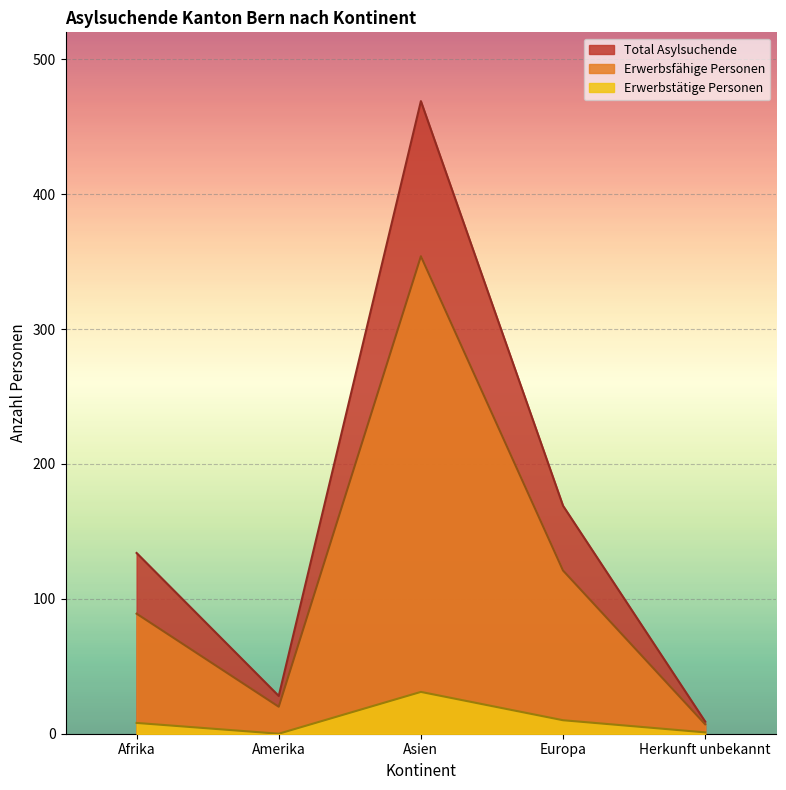

What position from the left is Herkunft unbekannt?

5